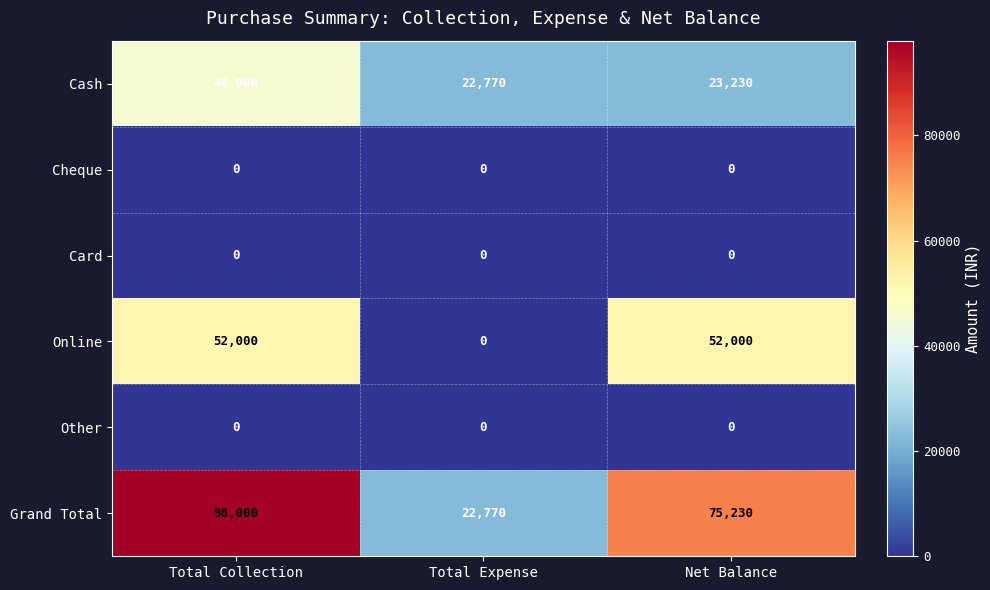

Which category has the highest value across all series?

Total Collection